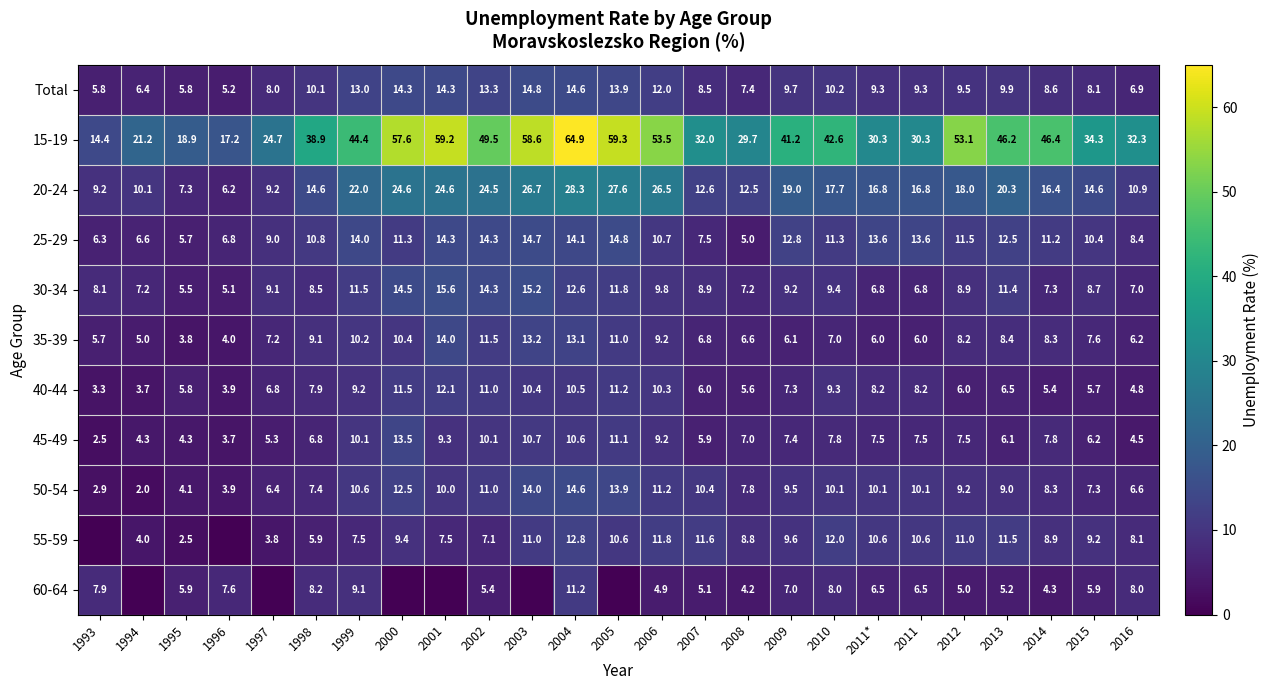

Between 2004 and 2011*, which series saw the biggest shift?

15-19